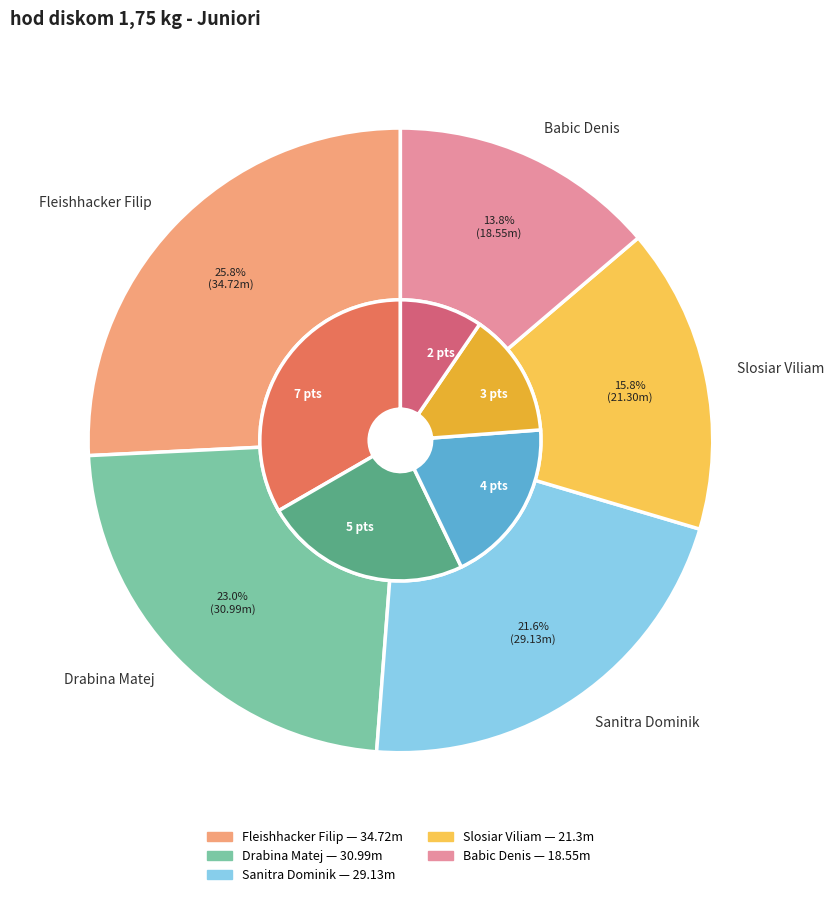

How many slices are in this pie chart?

5